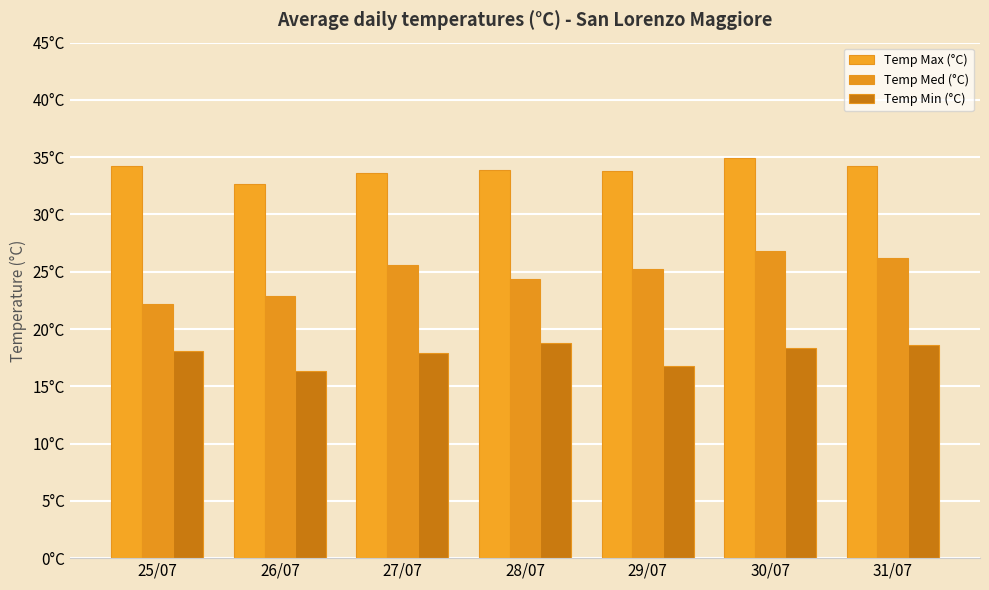

The value of Temp Min (°C) at 30/07 is 32.7. True or false?

False